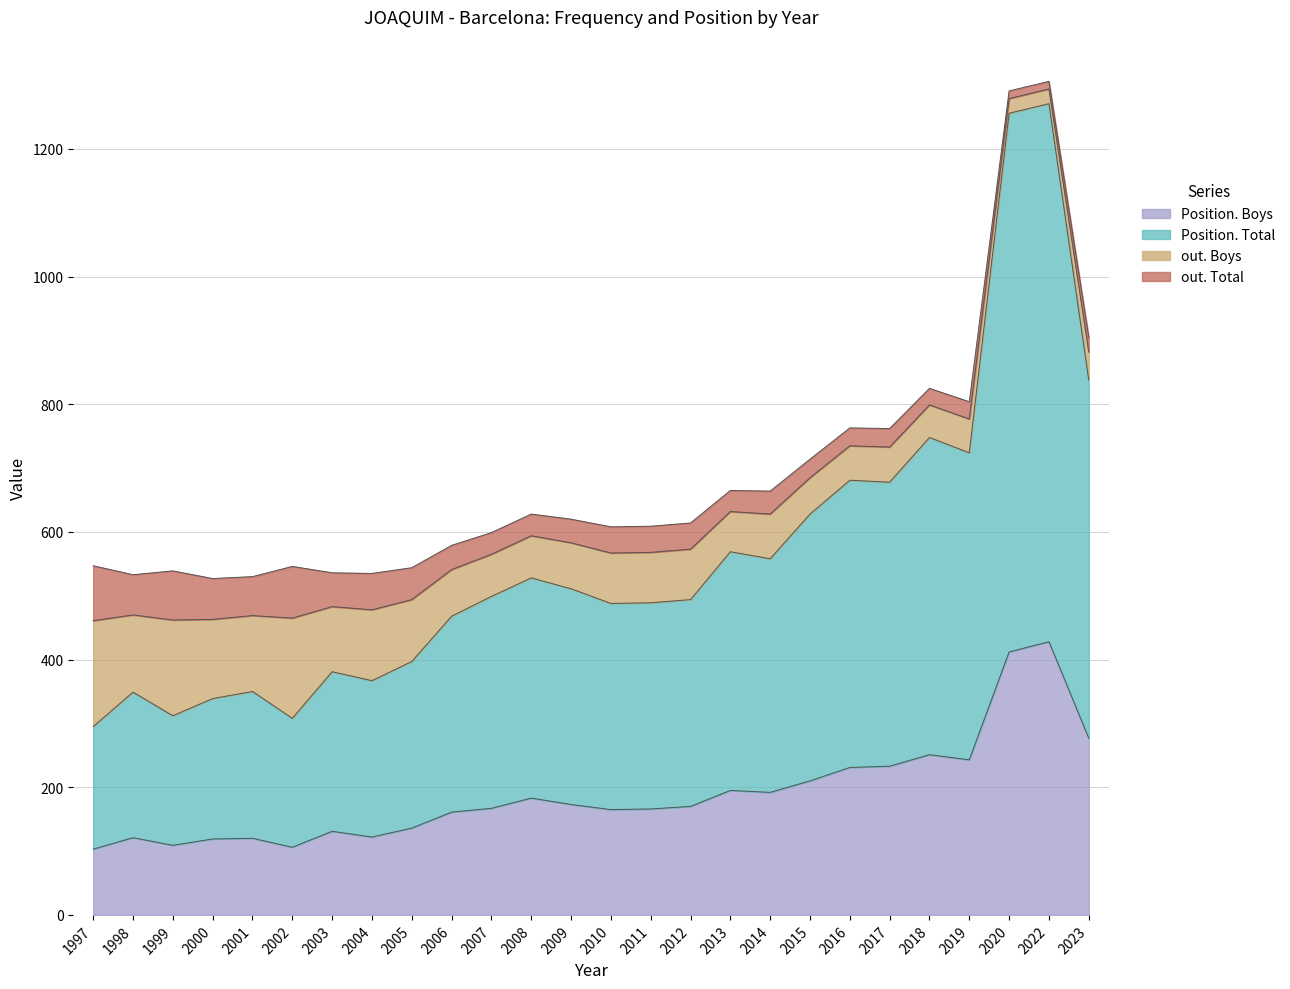

What is the total value across all series at 2007?

599